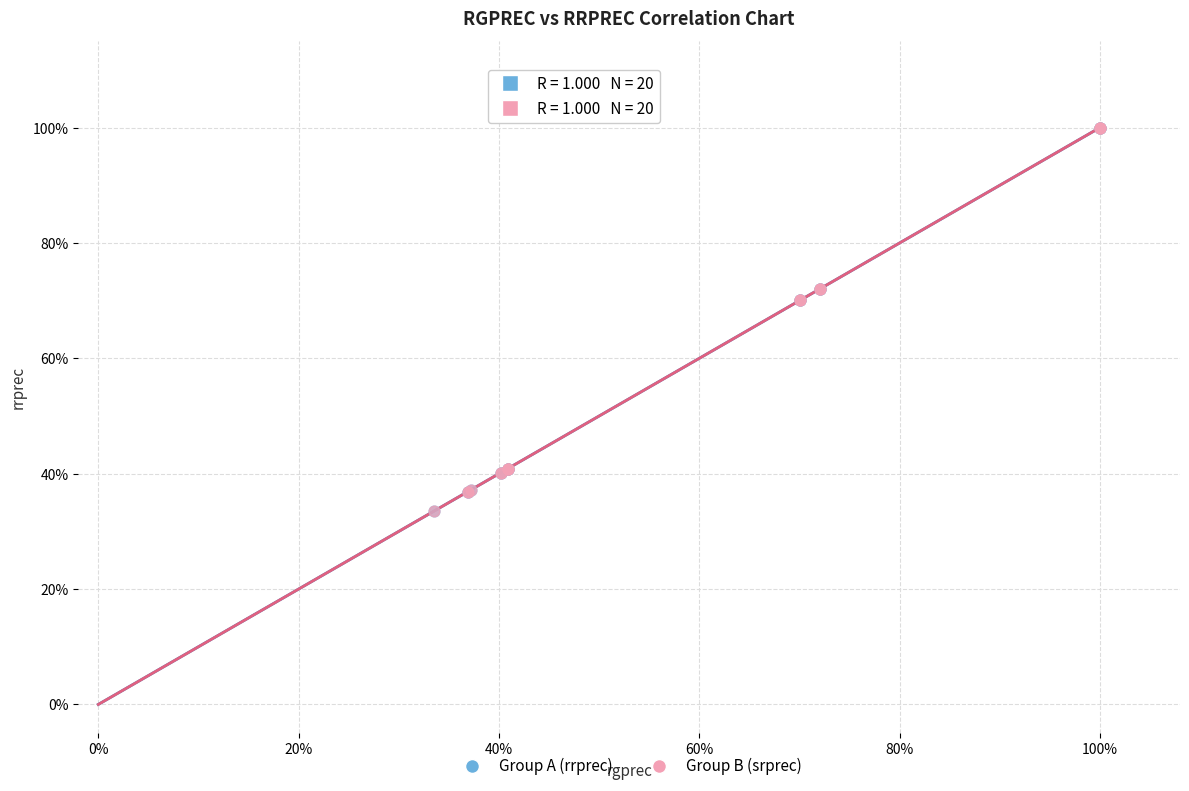

What are all the series names shown in the legend?

Group A (rrprec), Group B (srprec)